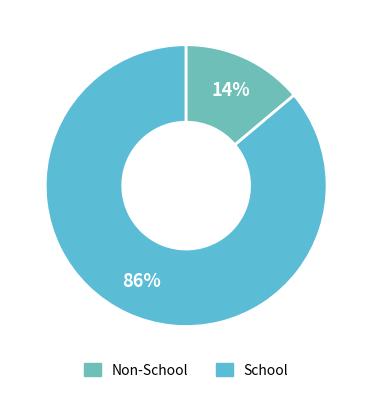

How many slices are in this pie chart?

2